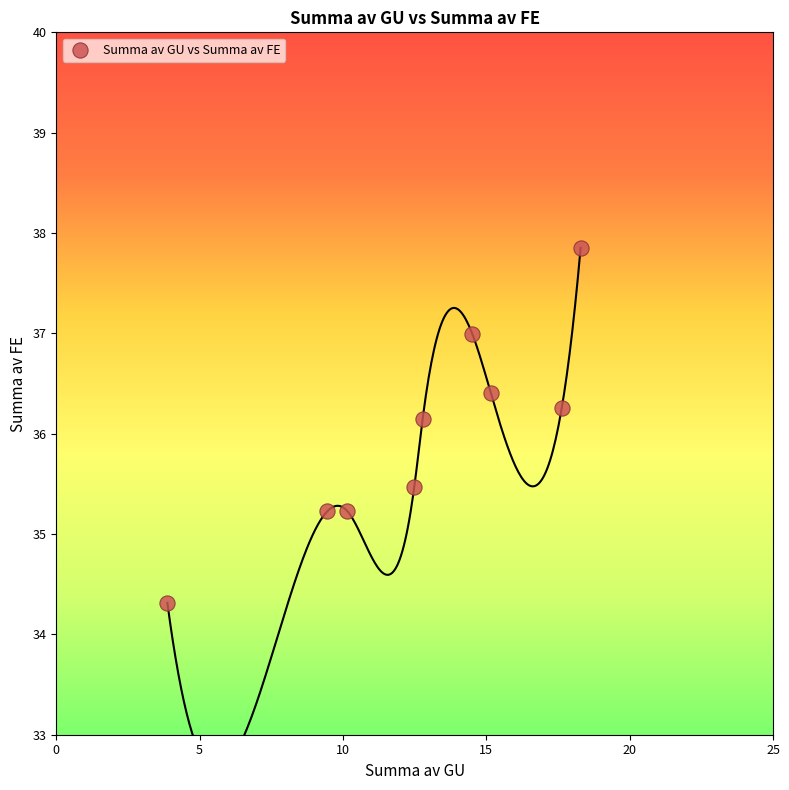

What is the average X value?

12.7